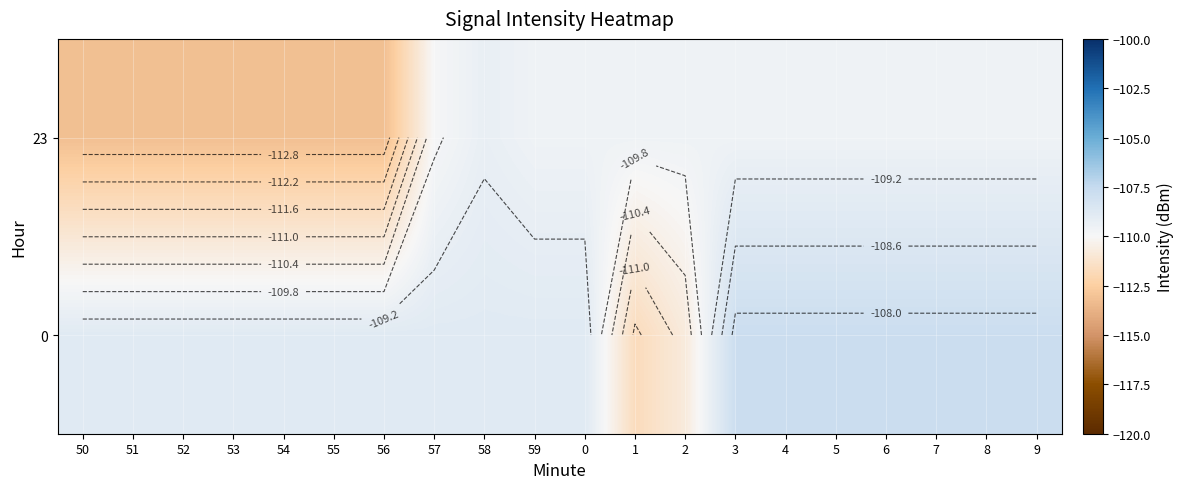

At which category does the chart reach its minimum across all series?

50